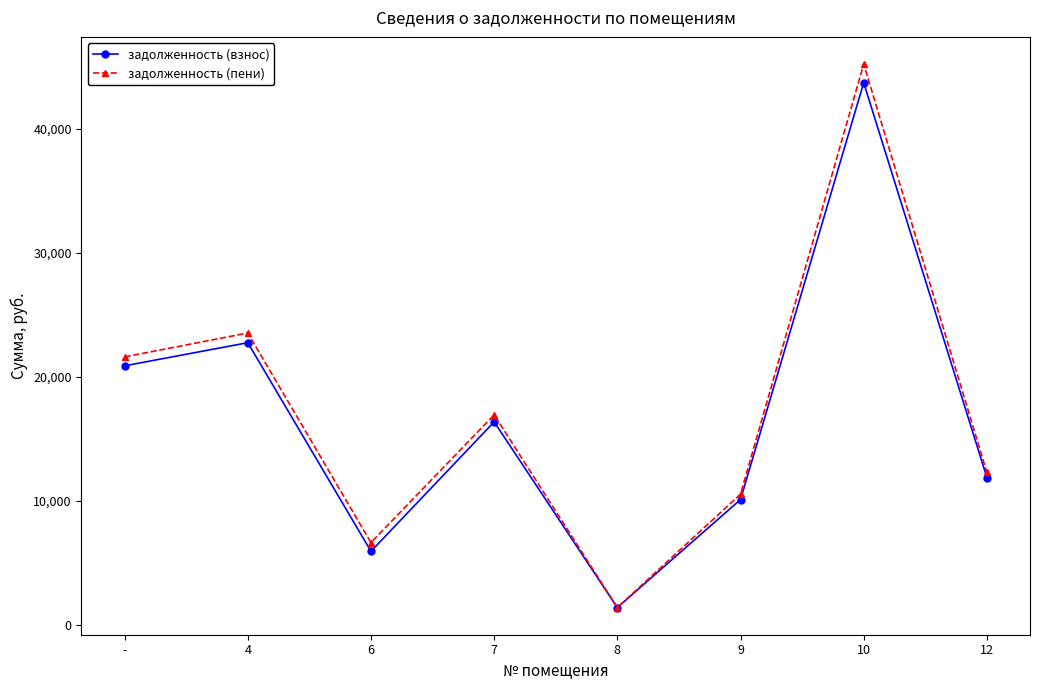

Rank the series at 4 from lowest to highest value.

задолженность (взнос), задолженность (пени)